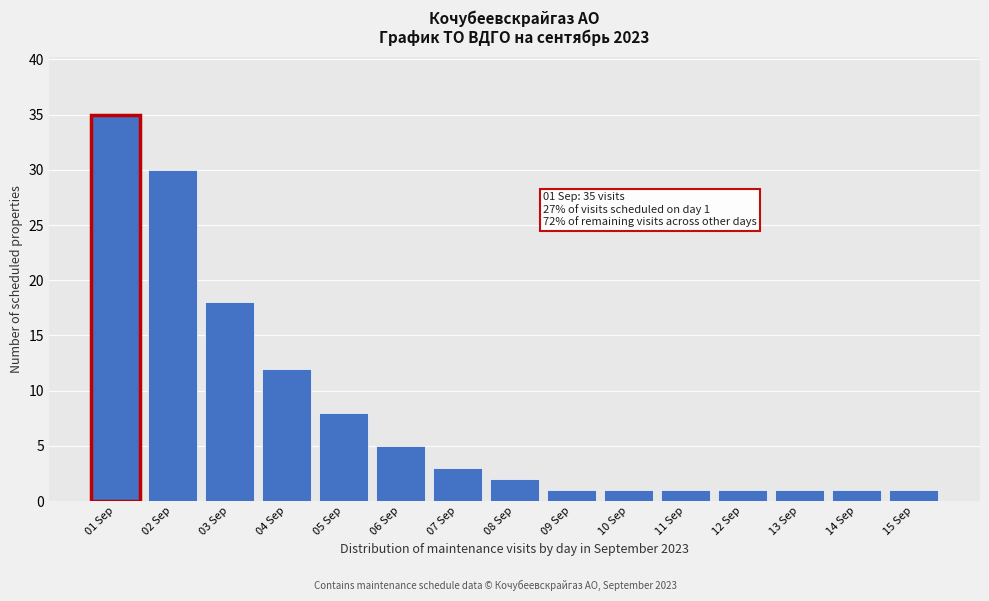

Reading left to right, what are all the values shown in this chart?

35	30	18	12	8	5	3	2	1	1	1	1	1	1	1